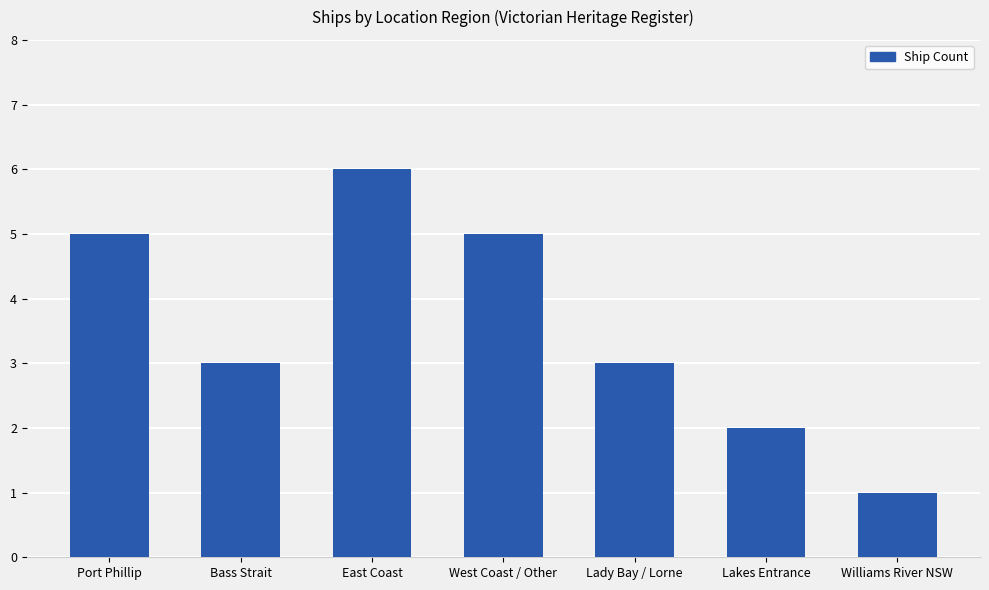

What is the approximate value at Williams River NSW?

1